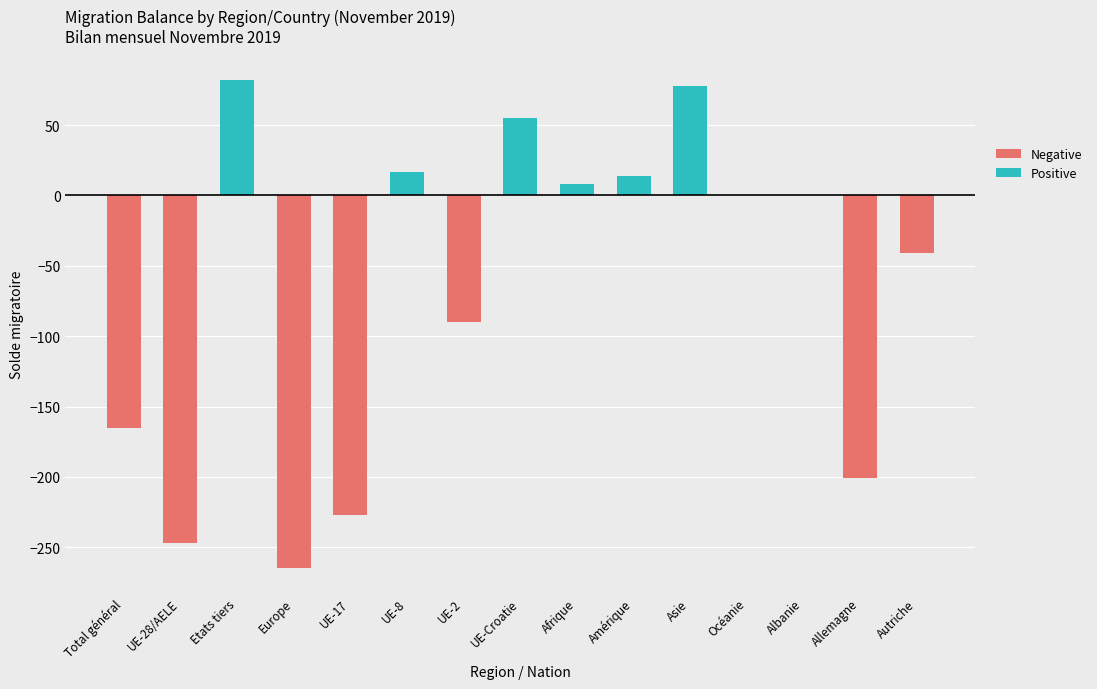

What is the maximum value for Positive?

82